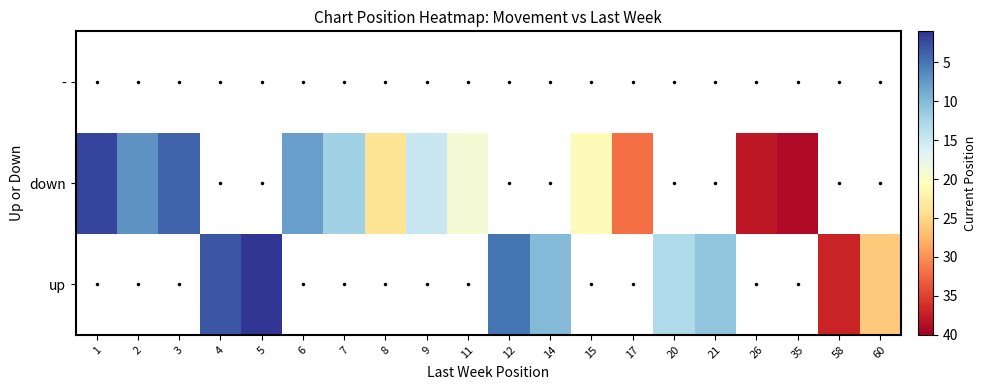

Which has a higher value, 20 or 9?

9